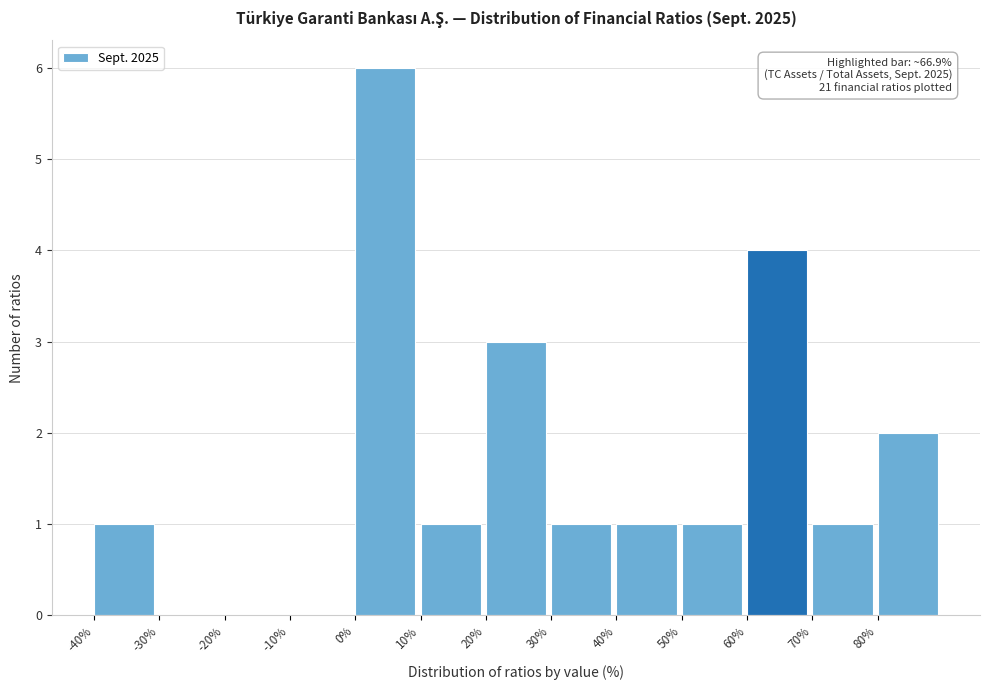

Which range on the x-axis has the tallest bar?

0 to 10